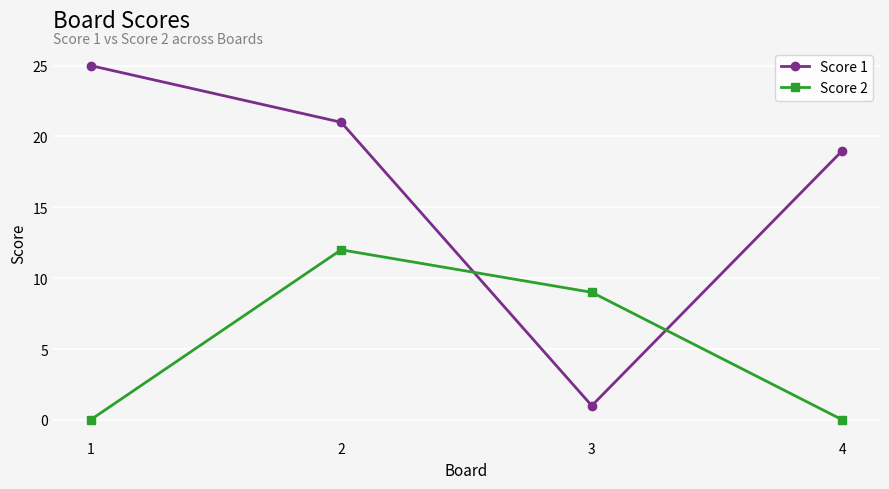

Rank the series by their maximum value, from highest to lowest.

Score 1, Score 2